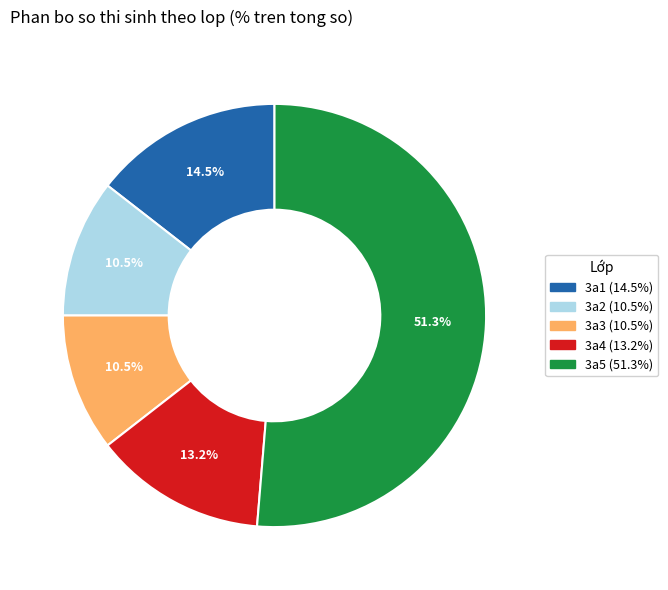

Between 3a5 (51.3%) and 3a4 (13.2%), which is larger?

3a5 (51.3%)